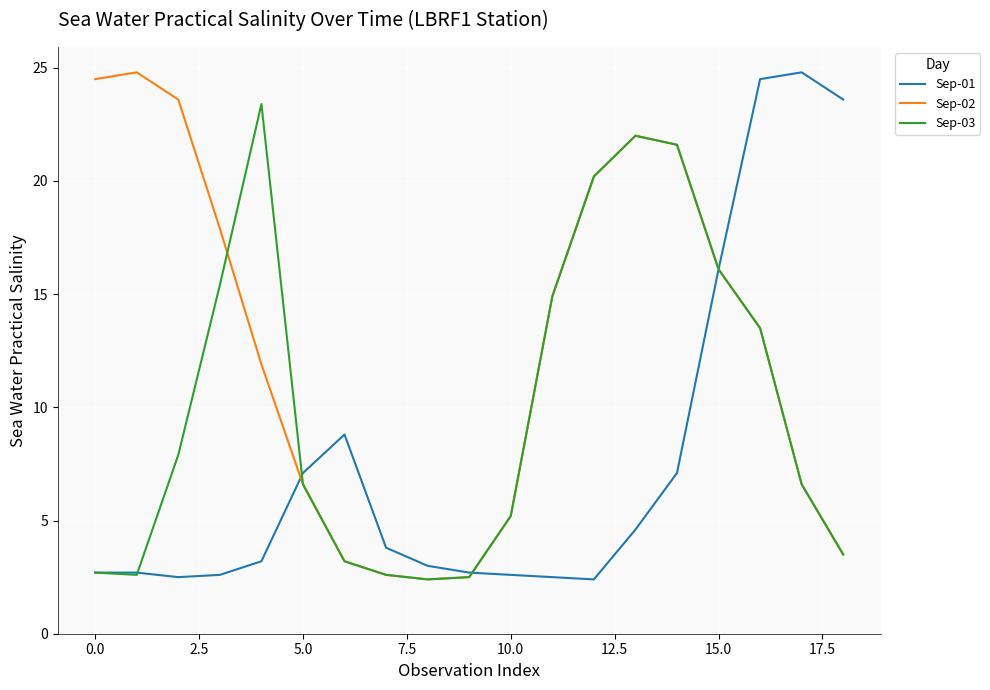

List the series in order of their overall mean, lowest first.

Sep-01, Sep-03, Sep-02